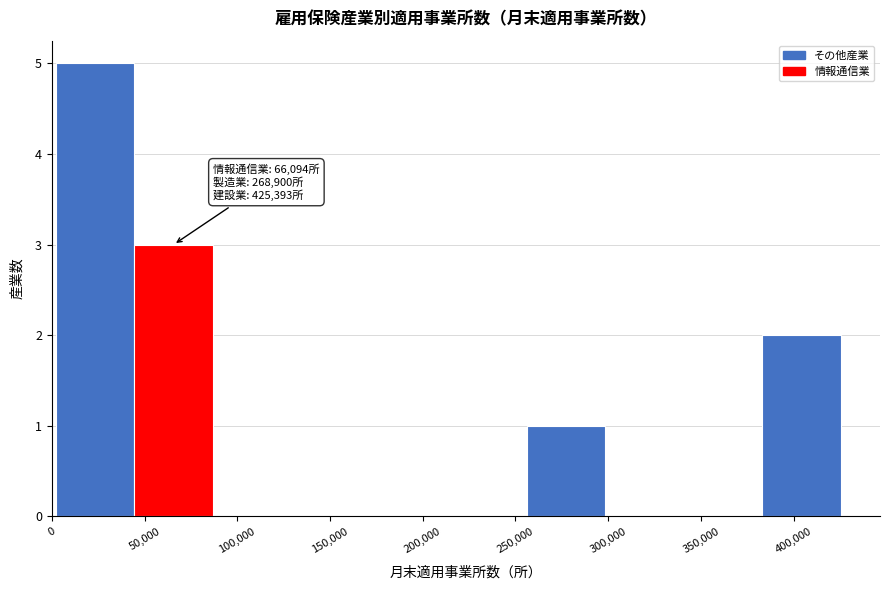

Which range on the x-axis has the tallest bar?

0 to 45000